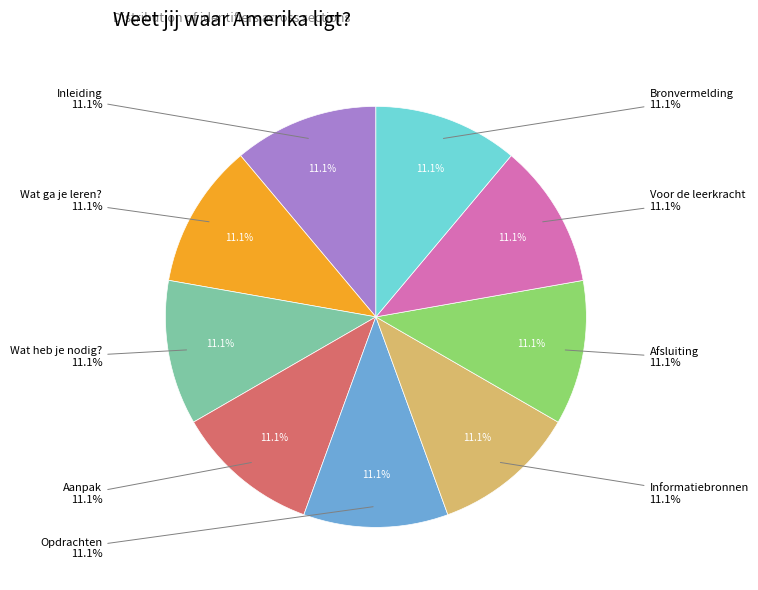

Which category has the biggest portion of the pie?

Bronvermelding